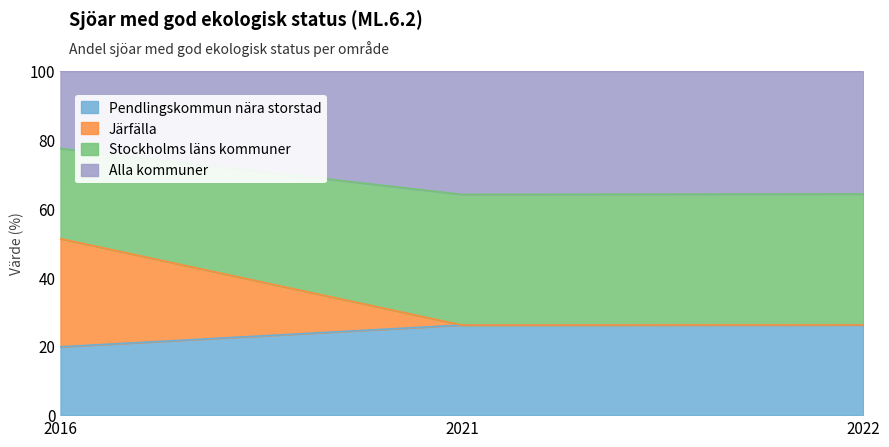

What is the difference between the maximum and minimum values in the Pendlingskommun nära storstad series?

6.4